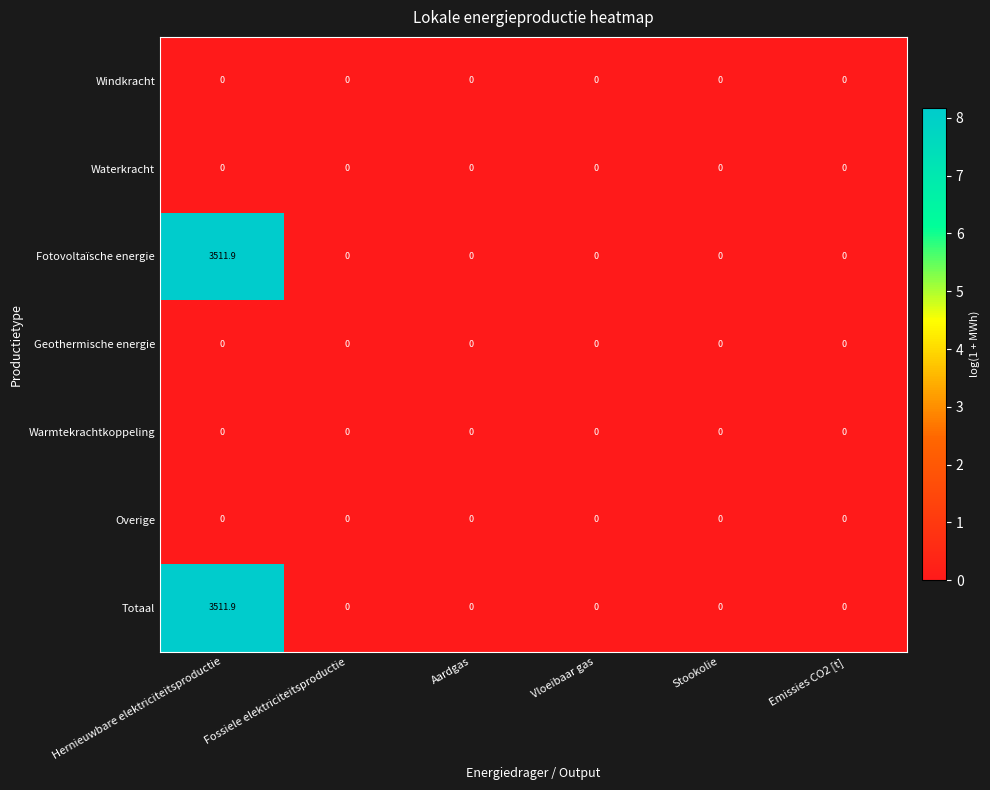

Which category has the highest value in the Fotovoltaïsche energie series?

Hernieuwbare elektriciteitsproductie